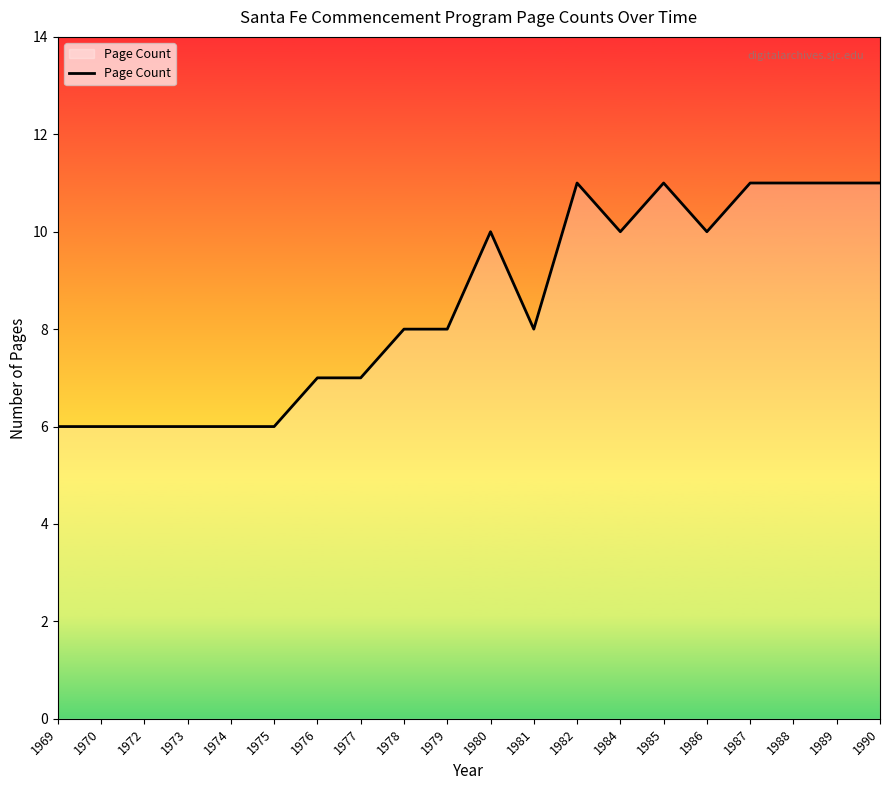

Reading right to left, list all the values displayed in this chart.

11	11	11	11	10	11	10	11	8	10	8	8	7	7	6	6	6	6	6	6